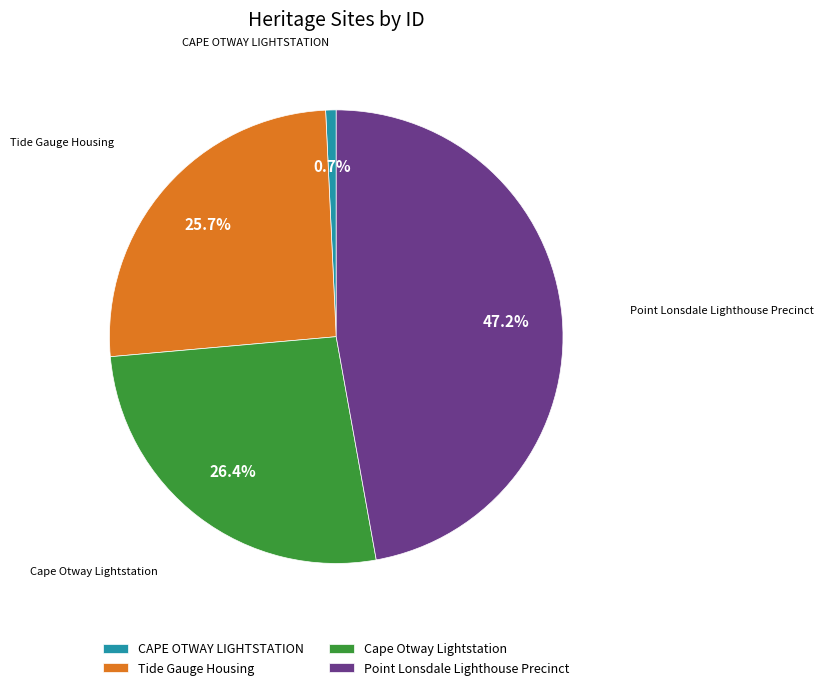

Which category has the biggest portion of the pie?

Point Lonsdale Lighthouse Precinct